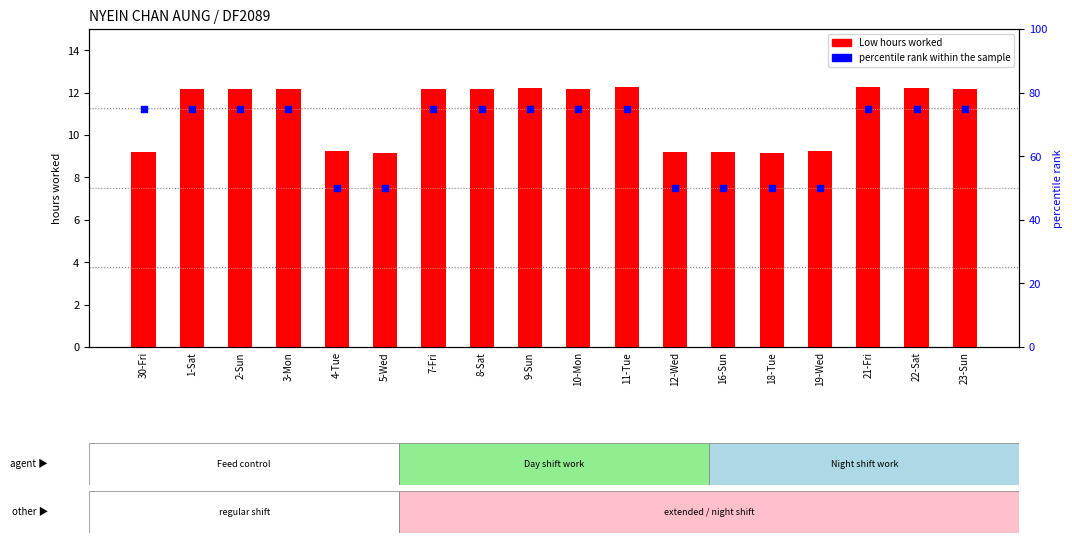

Which series contains the highest Y value?

percentile rank within the sample